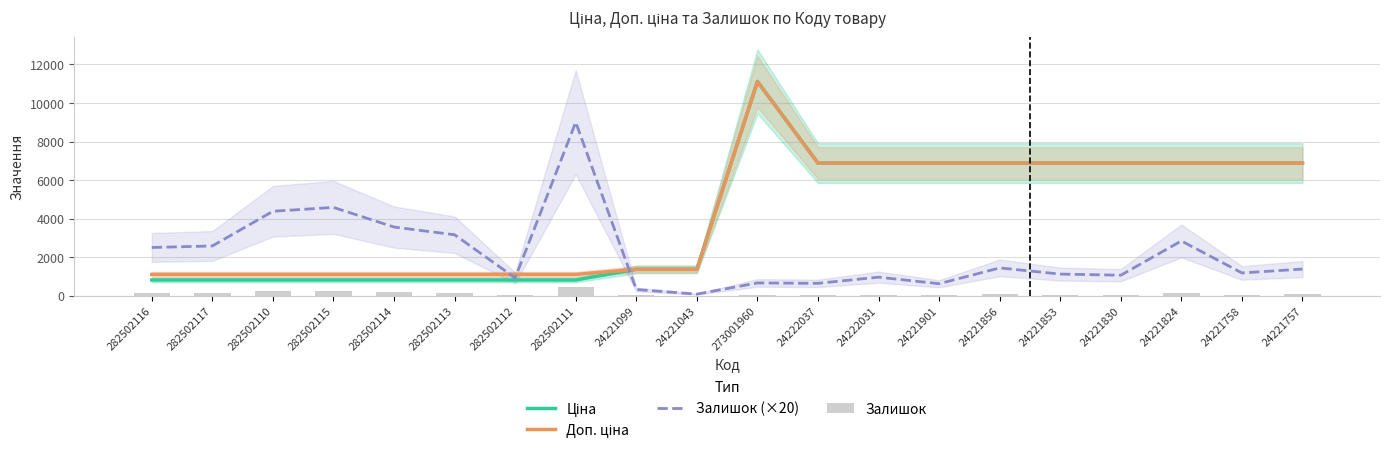

What is the value of the Доп. ціна bar at the 4th from the left?

1101.8